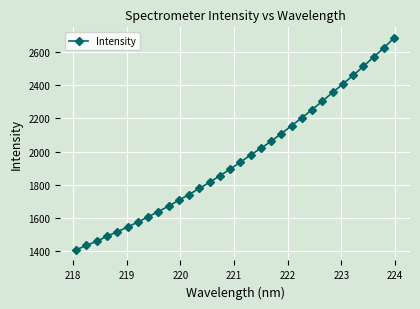

What is the greatest value displayed?

2685.1